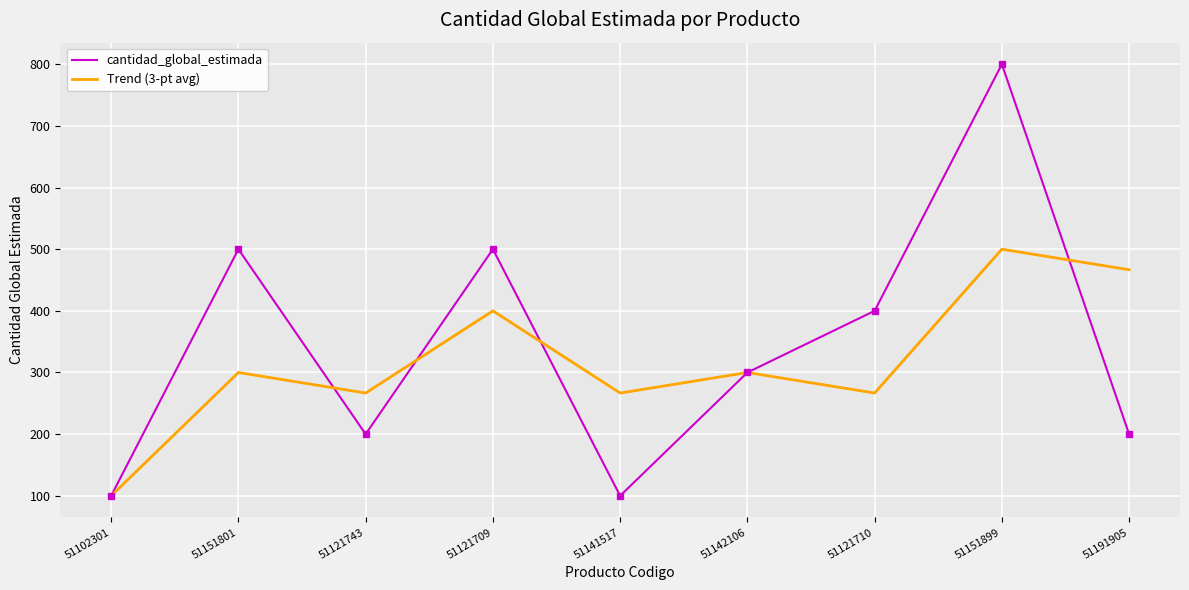

At 51121710, list the series in order from largest to smallest.

cantidad_global_estimada, Trend (3-pt avg)